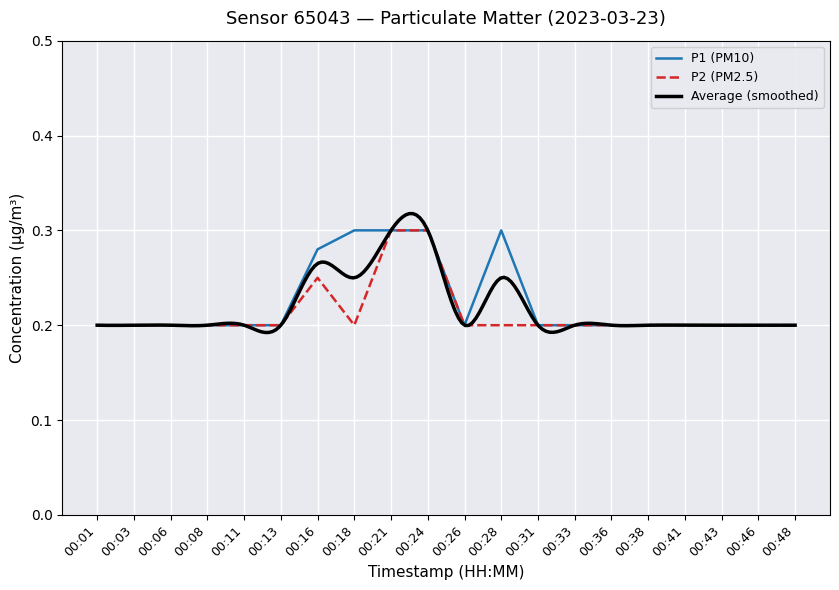

Which category has the lowest value across all series?

00:01